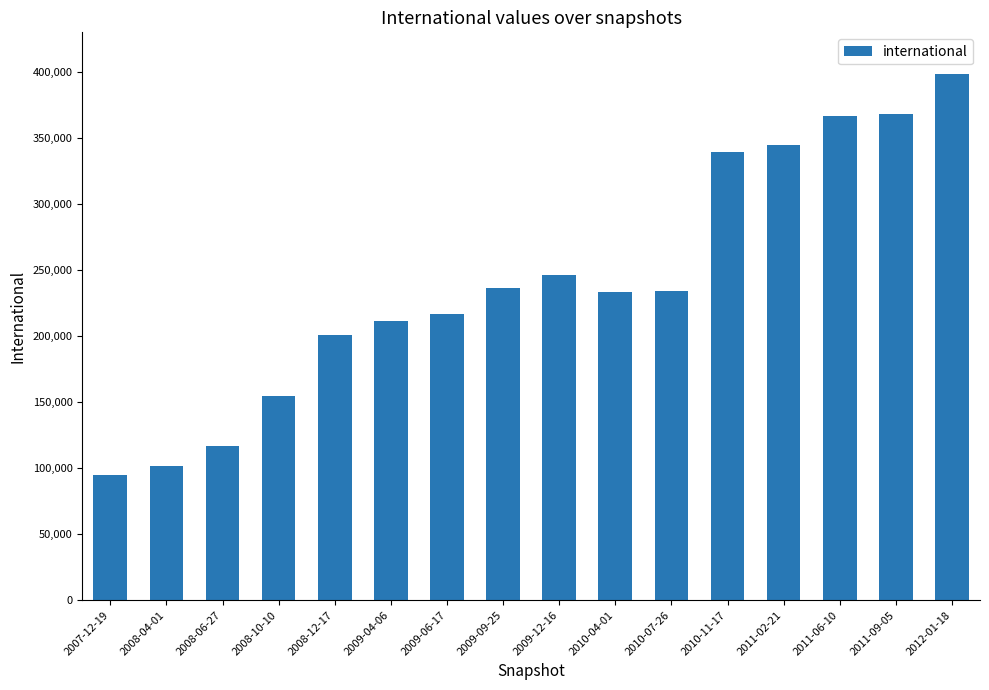

What is the sum of all values?

3863395